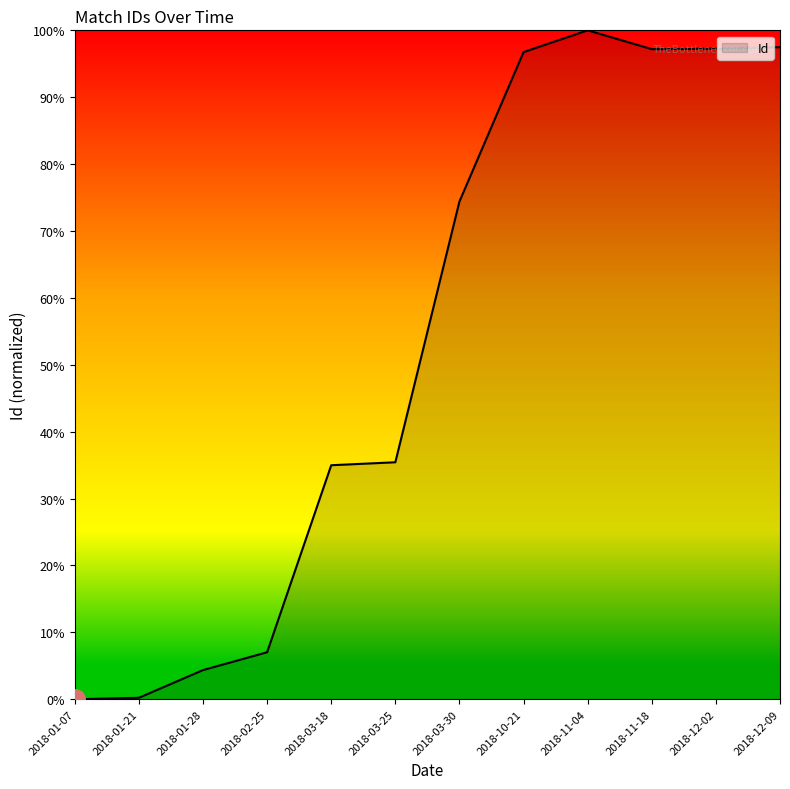

Does the chart display data point markers on the line(s)?

No